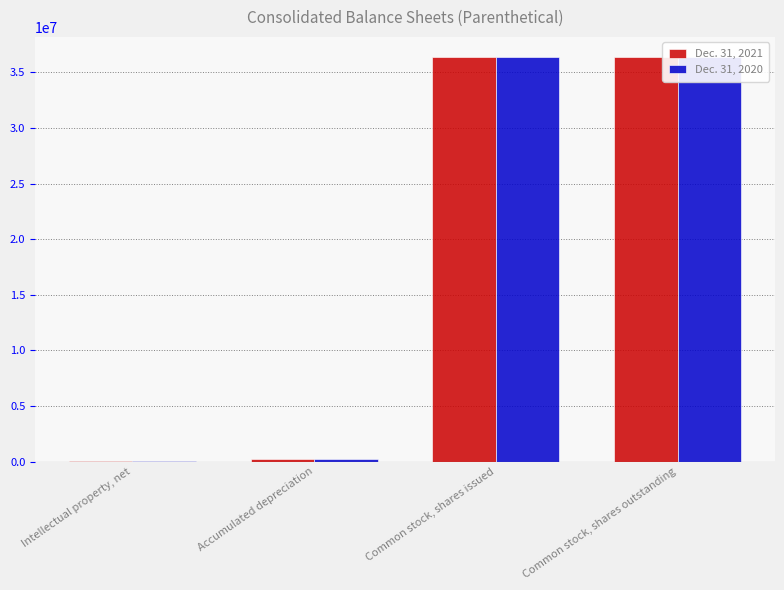

What are all the series names shown in the legend?

Dec. 31, 2021, Dec. 31, 2020